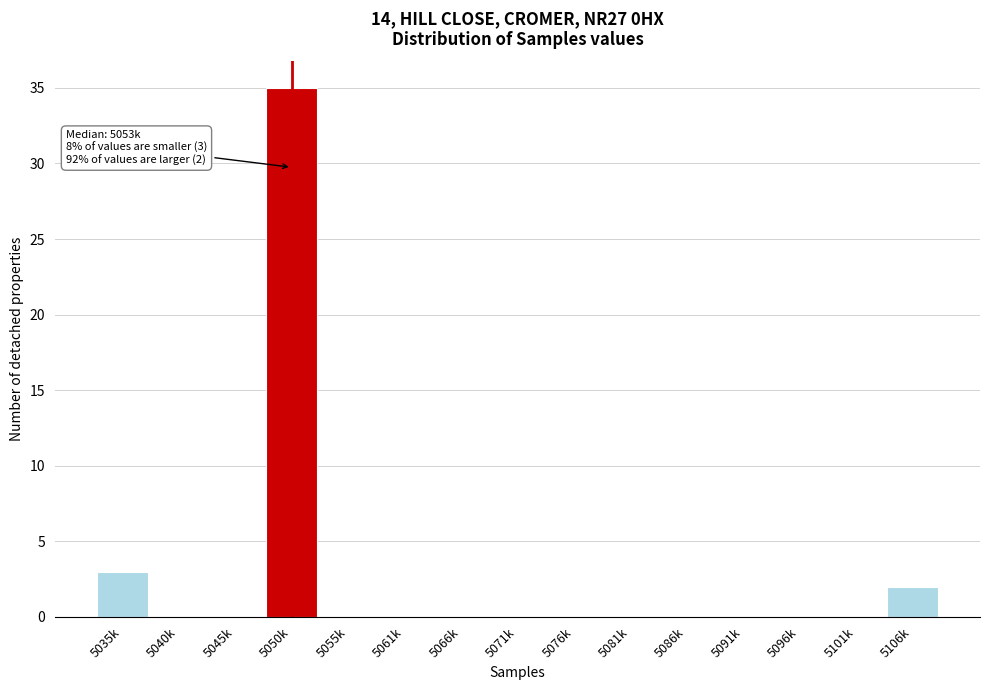

Reading left to right, what are all the values shown in this chart?

5035k=3	5040k=0	5045k=0	5050k=35	5055k=0	5061k=0	5066k=0	5071k=0	5076k=0	5081k=0	5086k=0	5091k=0	5096k=0	5101k=0	5106k=2